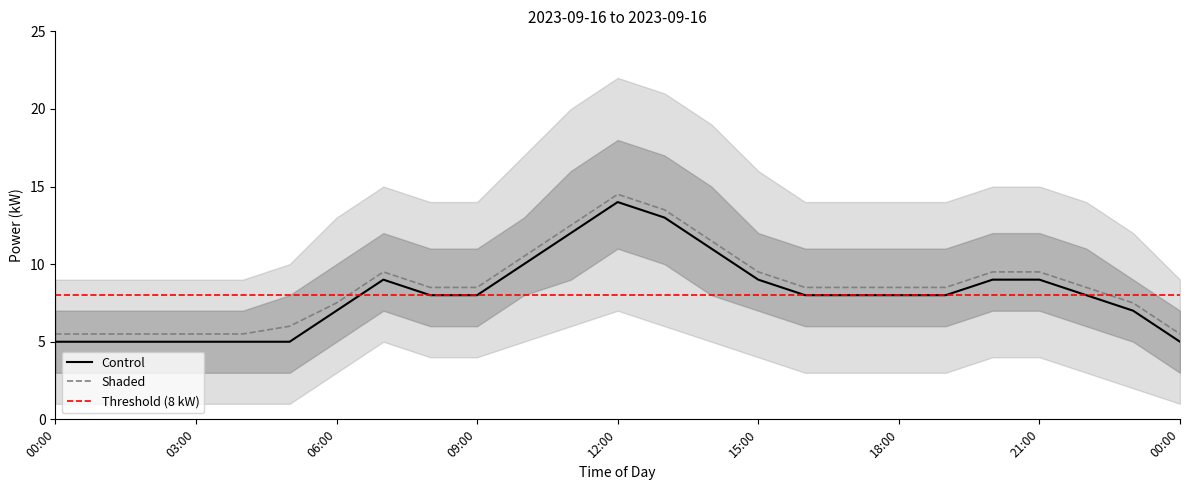

Is this an area chart (filled region under the line)?

No